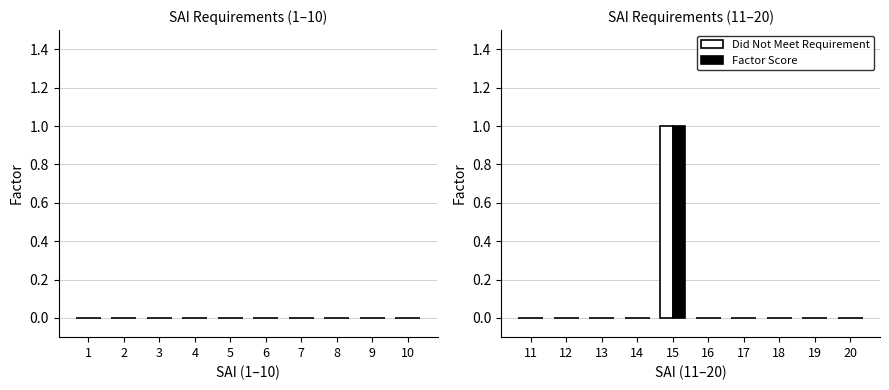

How many groups of bars are there?

10